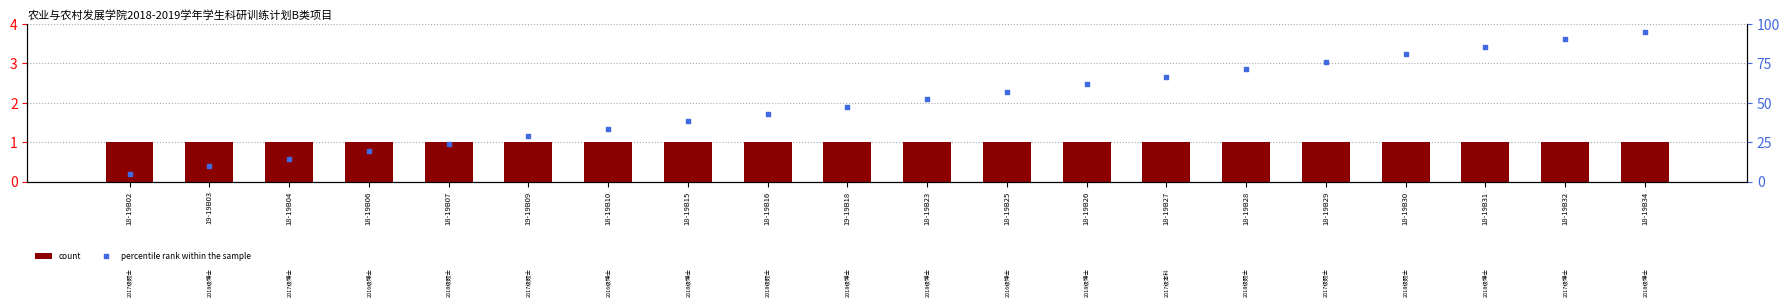

At which category is the sum across all series the highest?

18-19B34